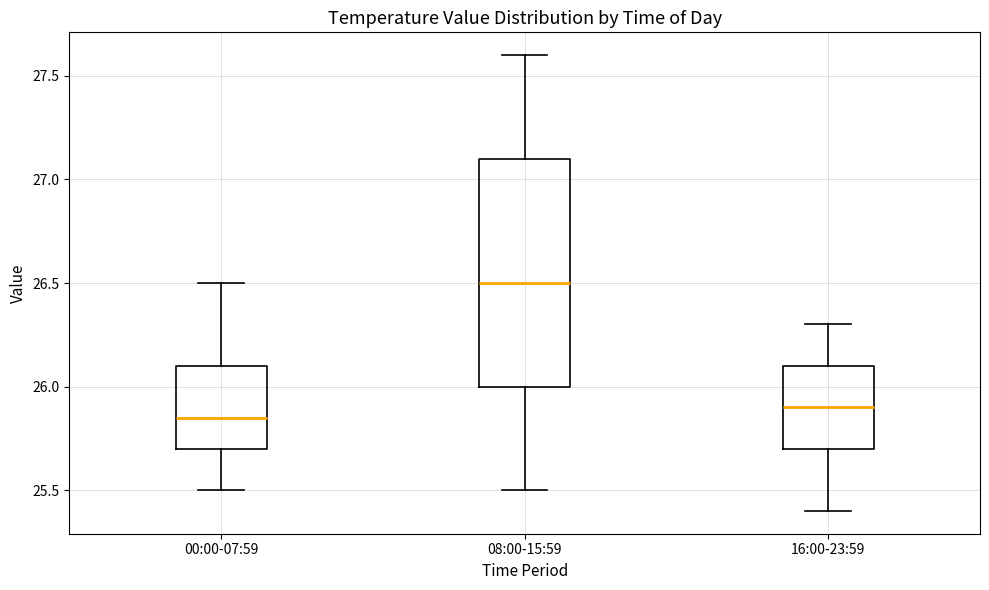

Which box is the tallest, from its lower edge to its upper edge?

08:00-15:59